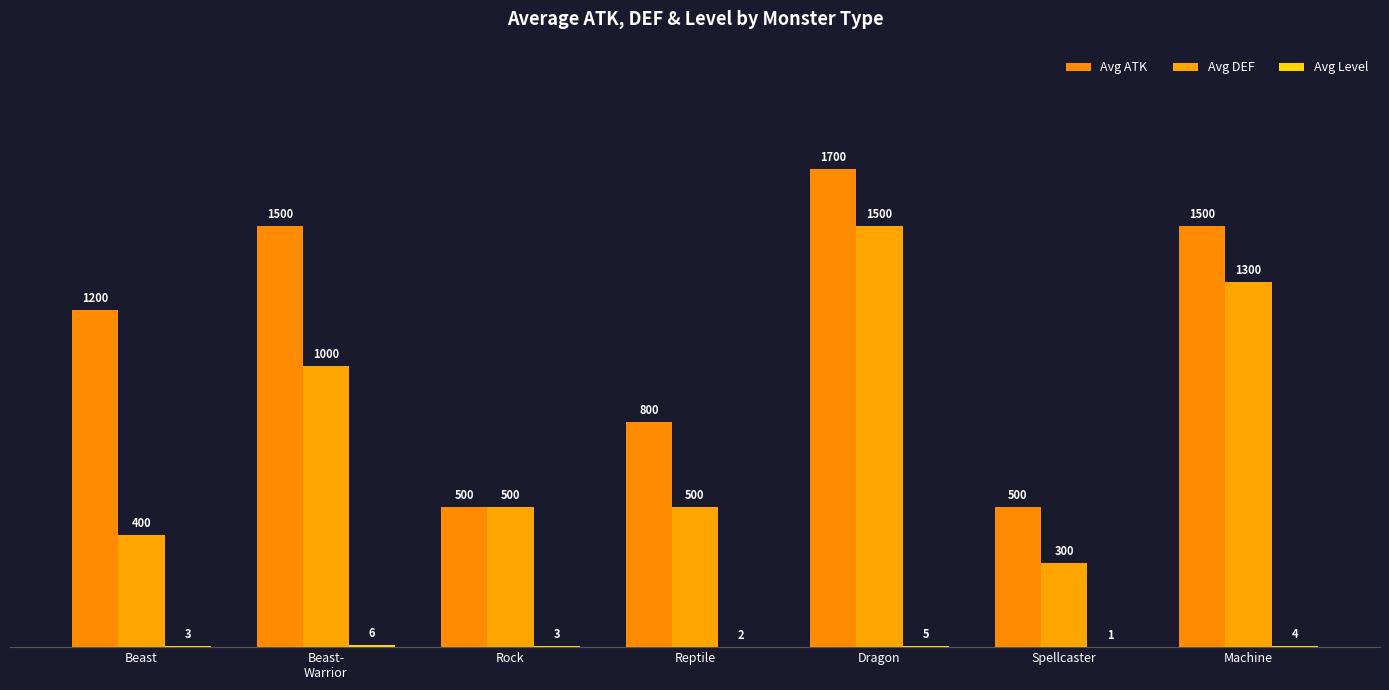

What is the maximum value shown in the chart?

1700